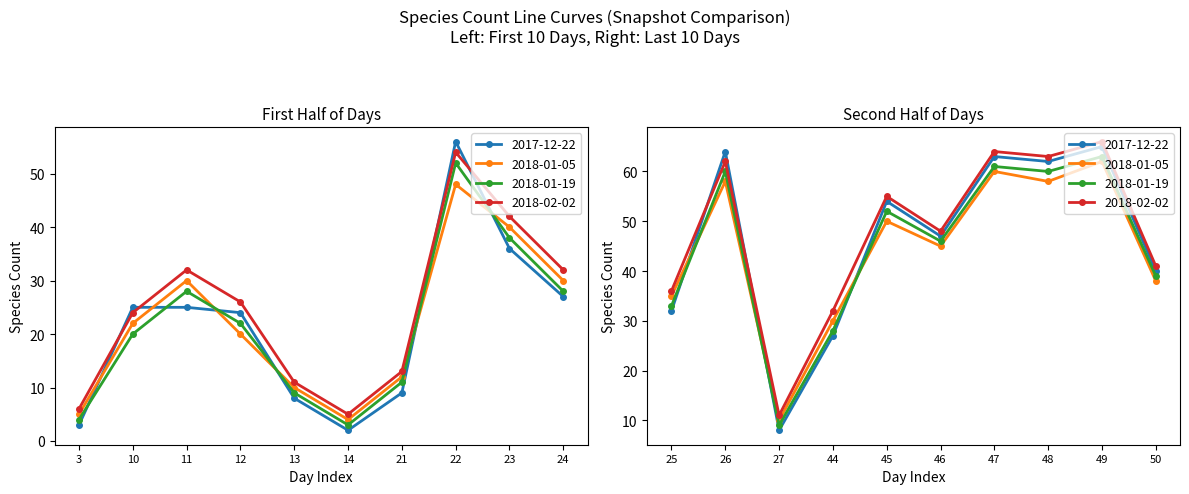

Which series has the largest total across all categories?

2018-02-02